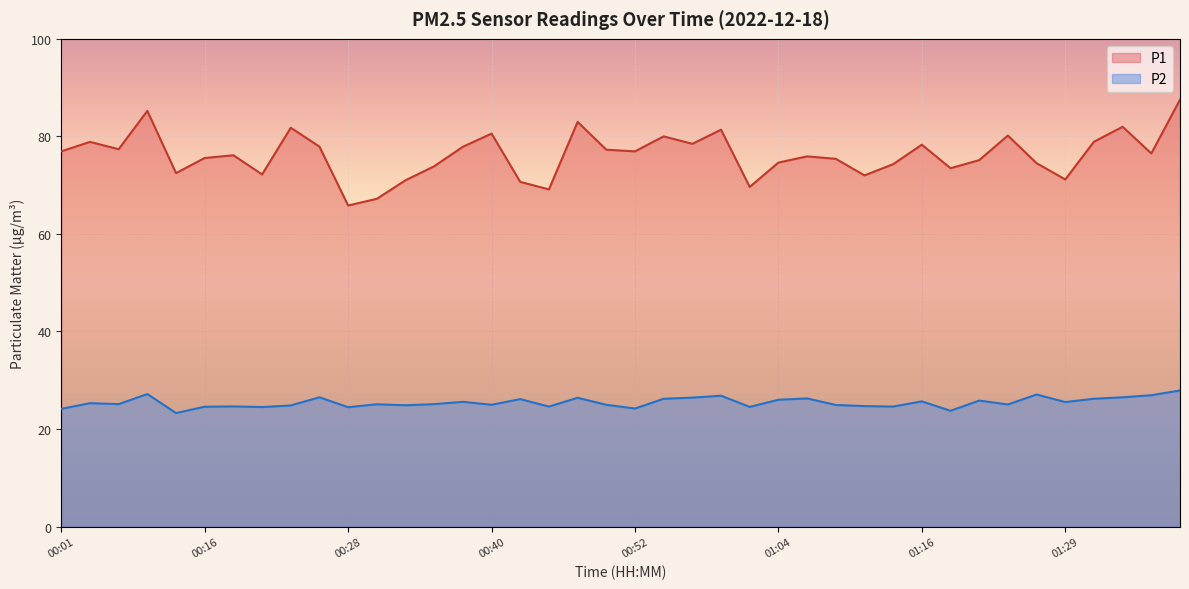

What is the difference between the maximum and minimum values in the P1 series?

21.7